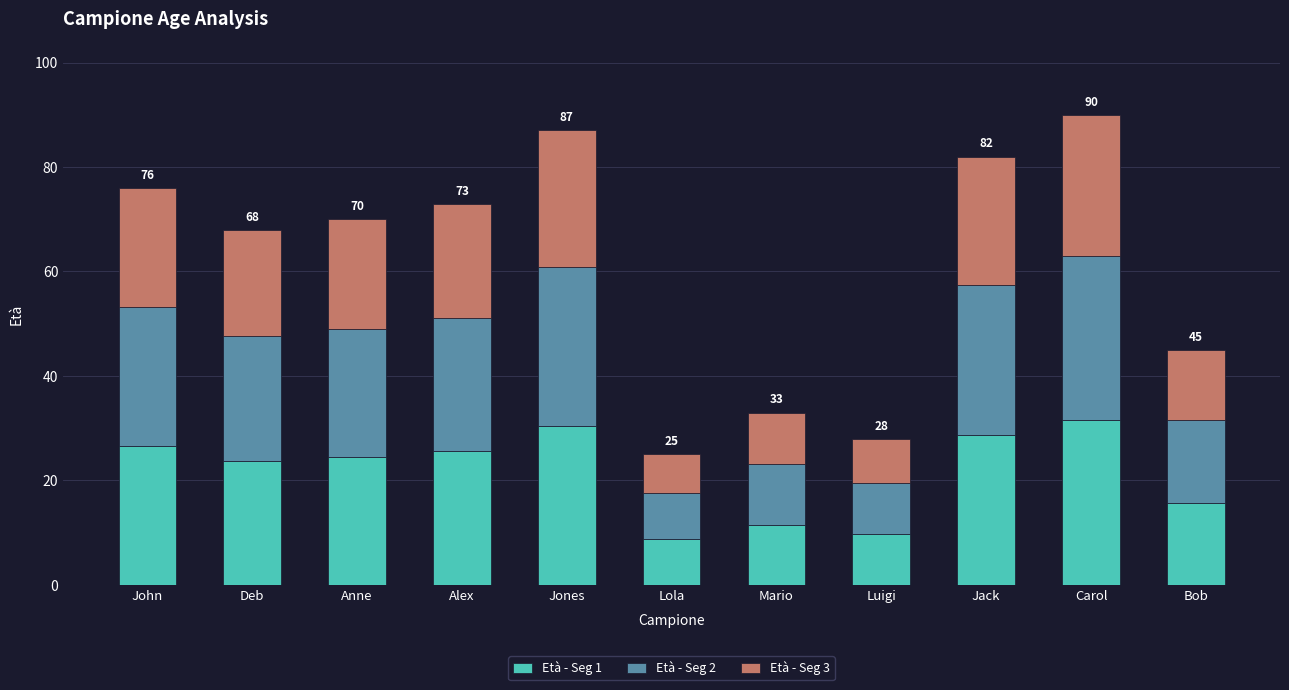

What is the average value of the Età - Seg 1 series?

21.5